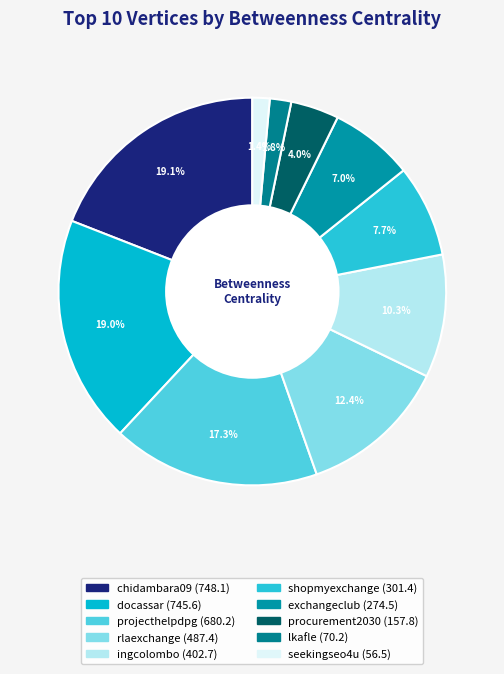

How many slices are in this pie chart?

10